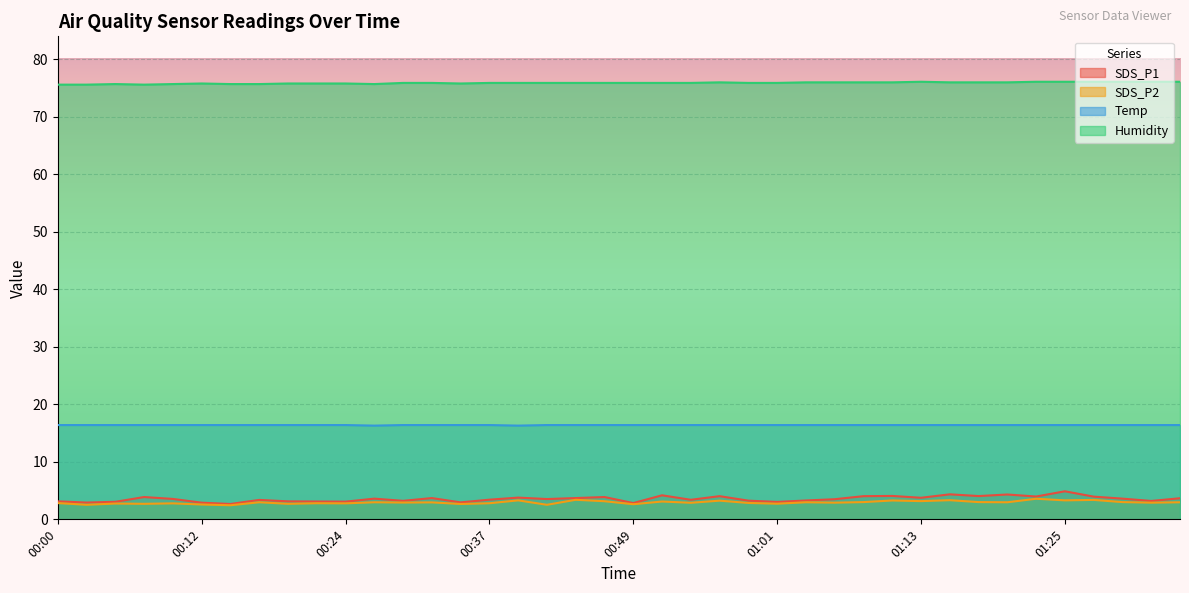

Which series has the largest total across all categories?

Humidity